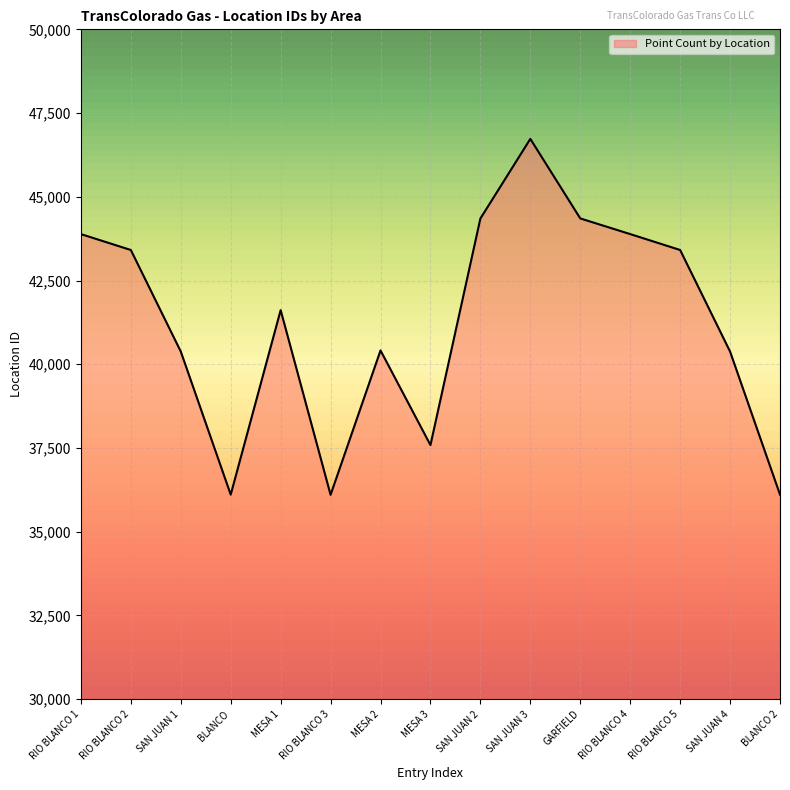

What is the change in value from RIO BLANCO 3 to RIO BLANCO 4?

+7785